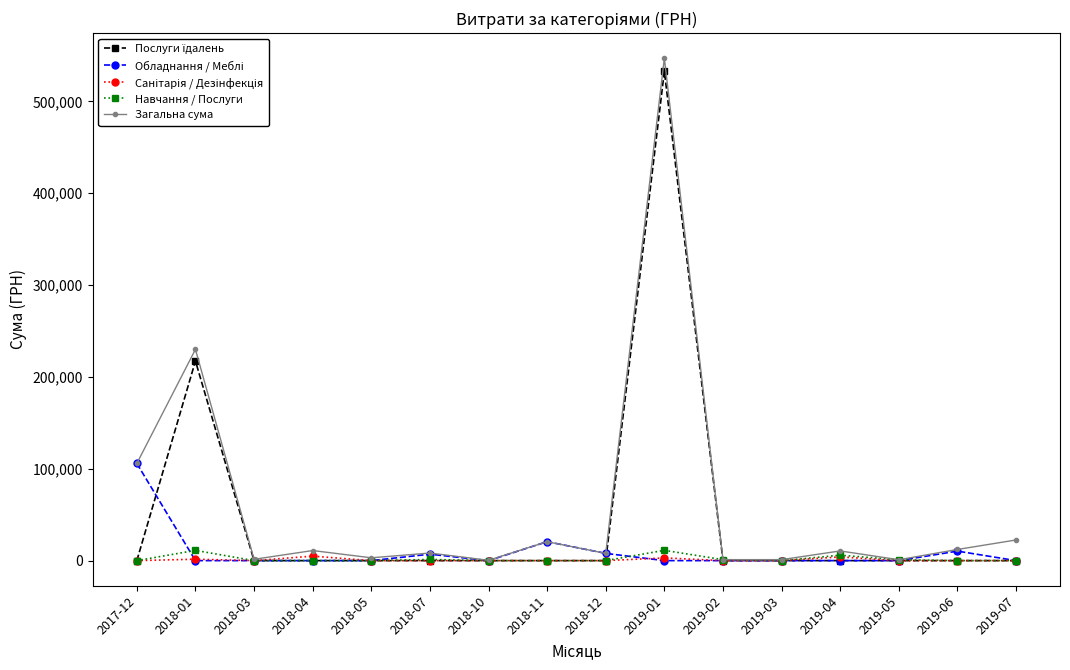

At which category is the sum across all series the highest?

2019-01